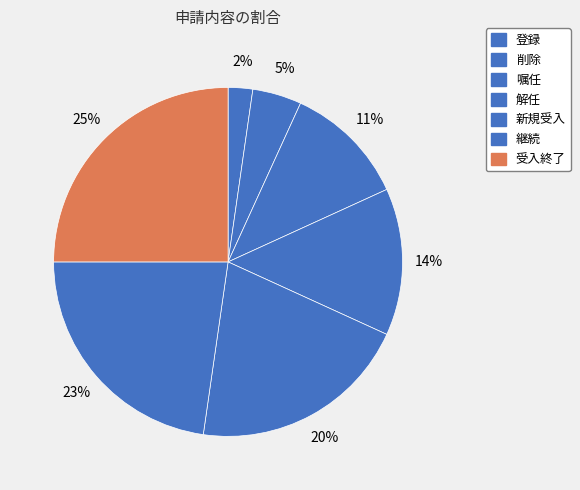

Combined, what portion of the pie is 登録 and 受入終了?

27.3%